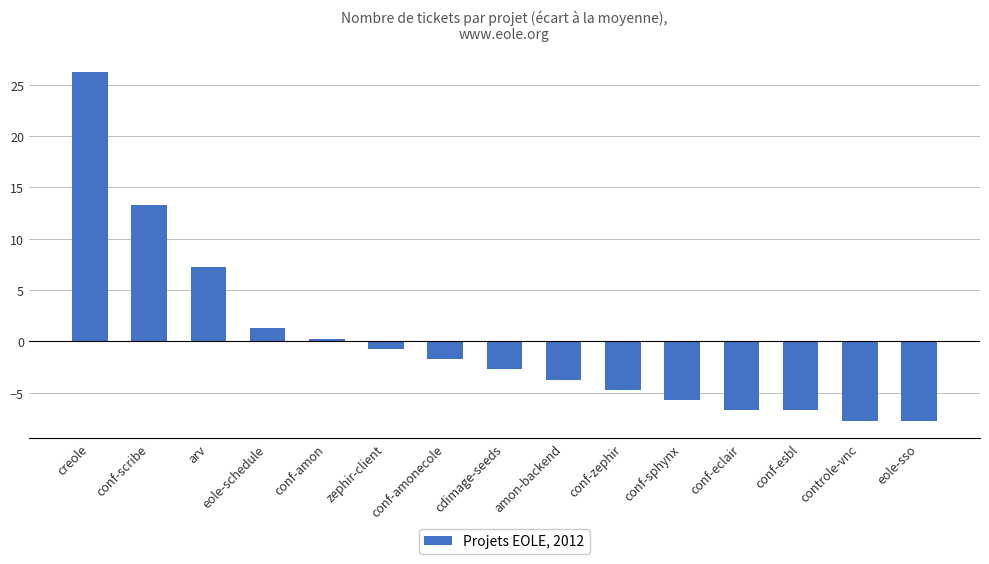

Which has a higher value, conf-sphynx or conf-scribe?

conf-scribe